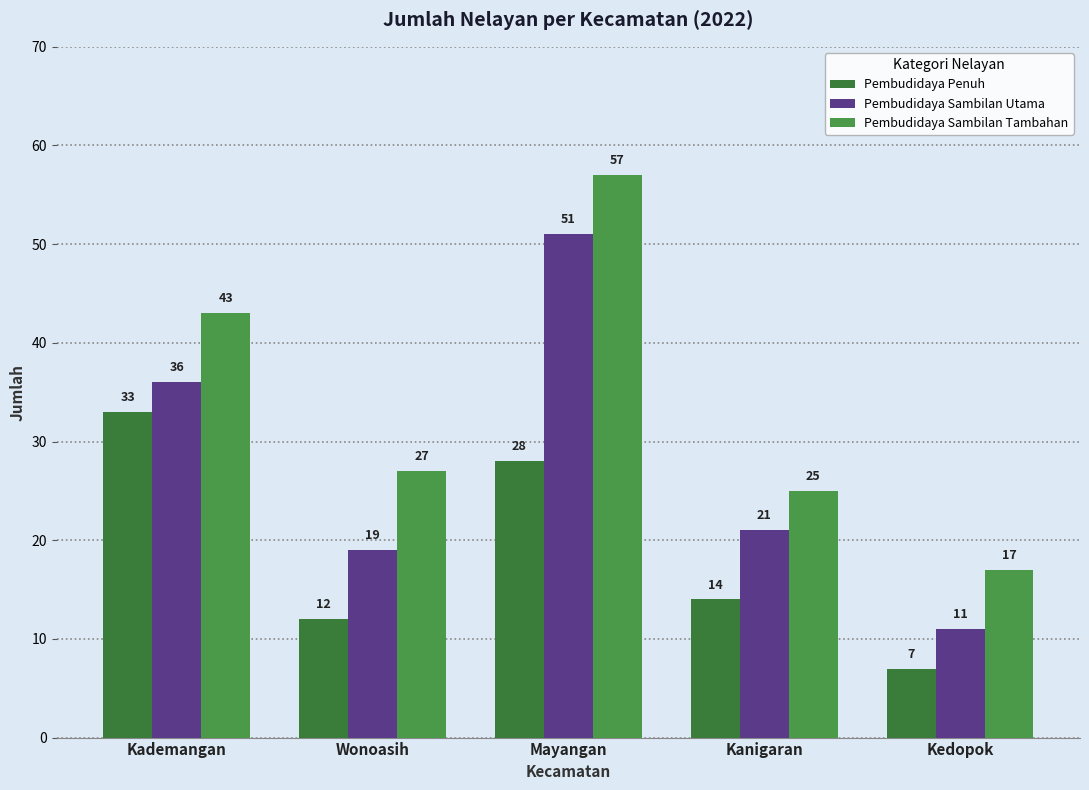

Is it true that Pembudidaya Penuh equals 5 at Wonoasih?

False